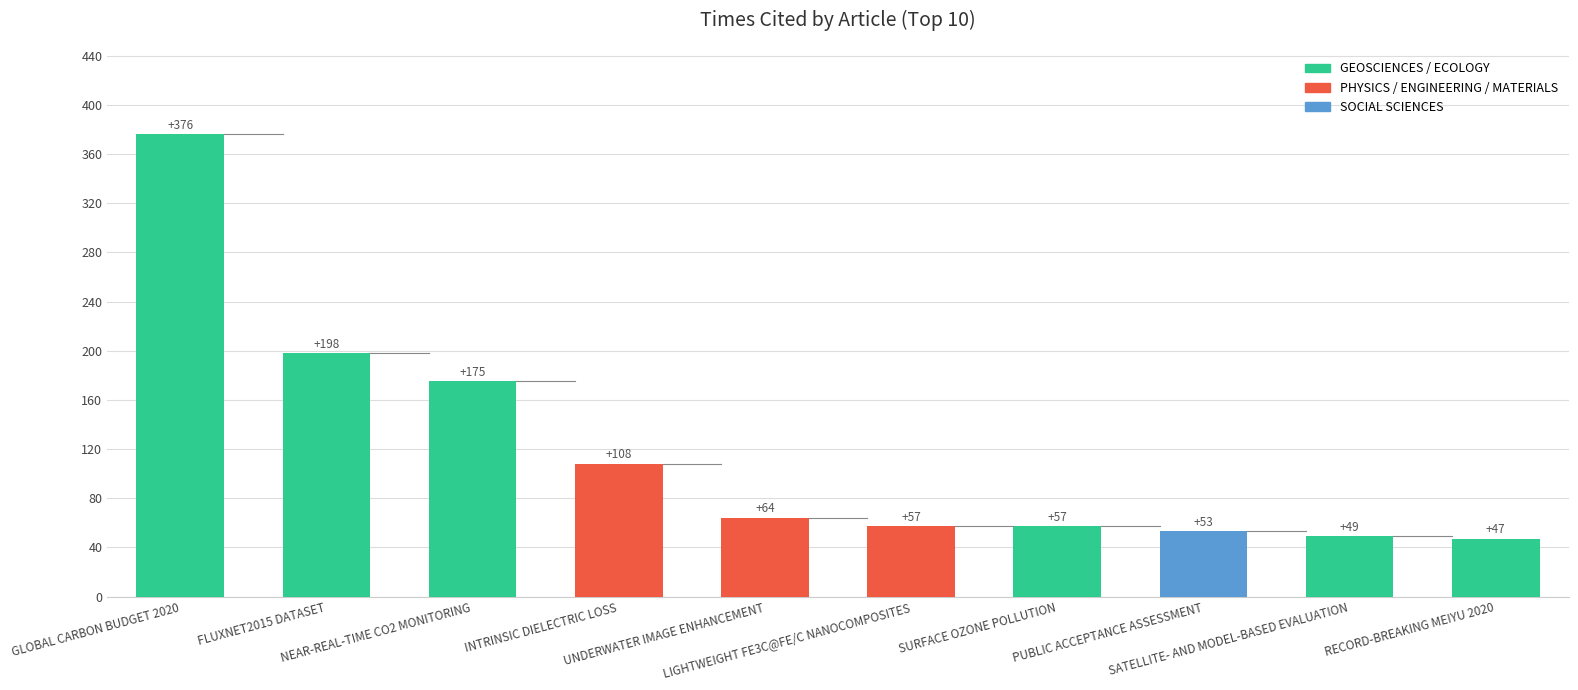

Reading left to right, extract all data points from this chart.

376	198	175	108	64	57	57	53	49	47